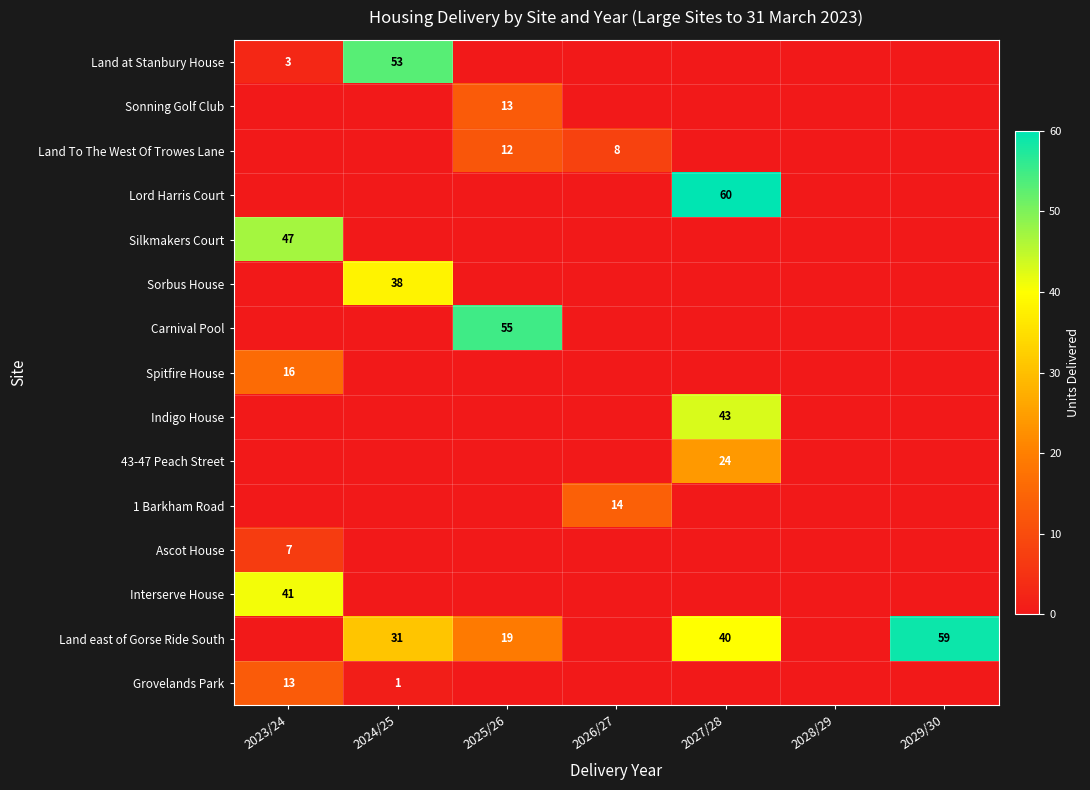

Which series has the largest total across all categories?

Land east of Gorse Ride South